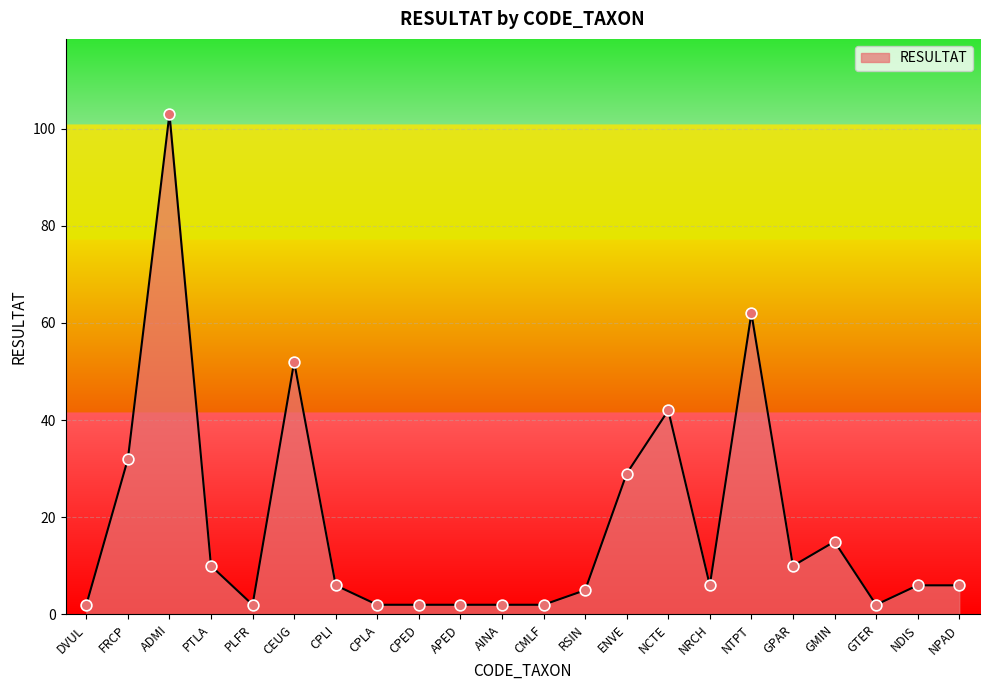

What is the change in value from ADMI to NRCH?

-97